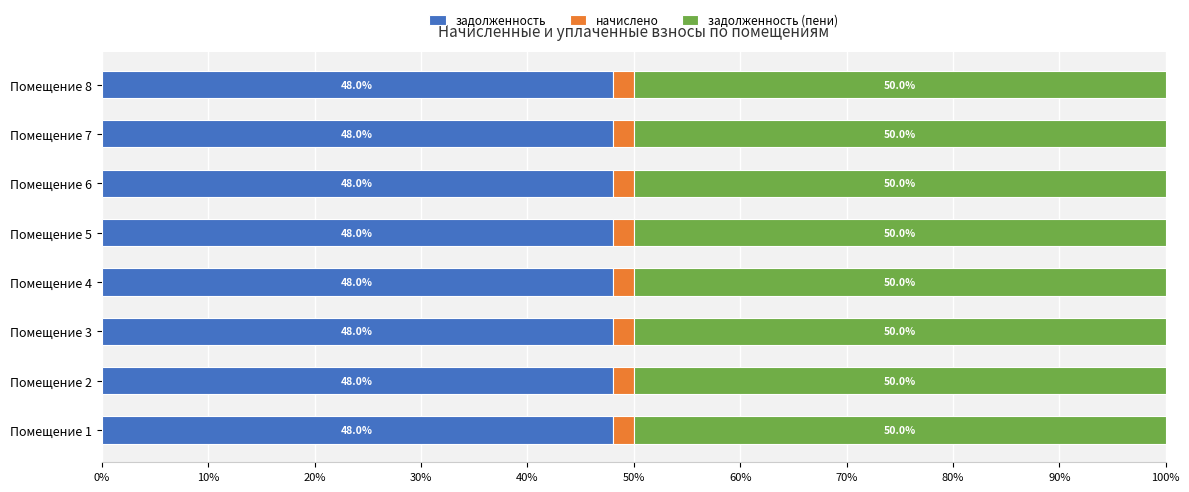

Is it true that задолженность equals 48.0 at Помещение 6?

True